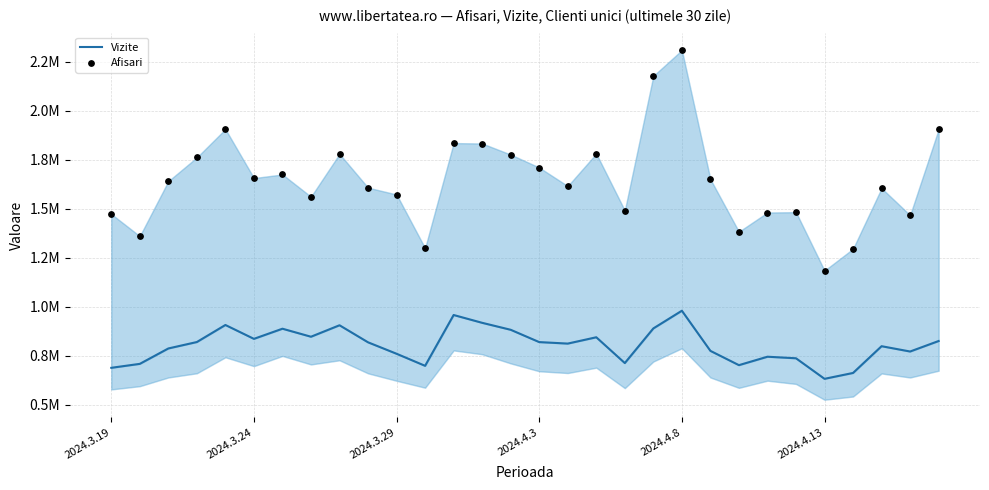

At how many categories does at least one series exceed 2091229?

2